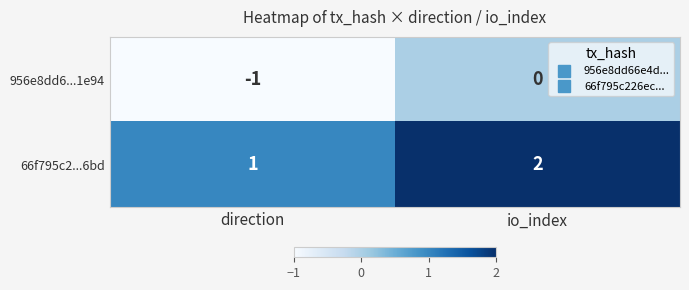

How many series are shown in this chart?

2